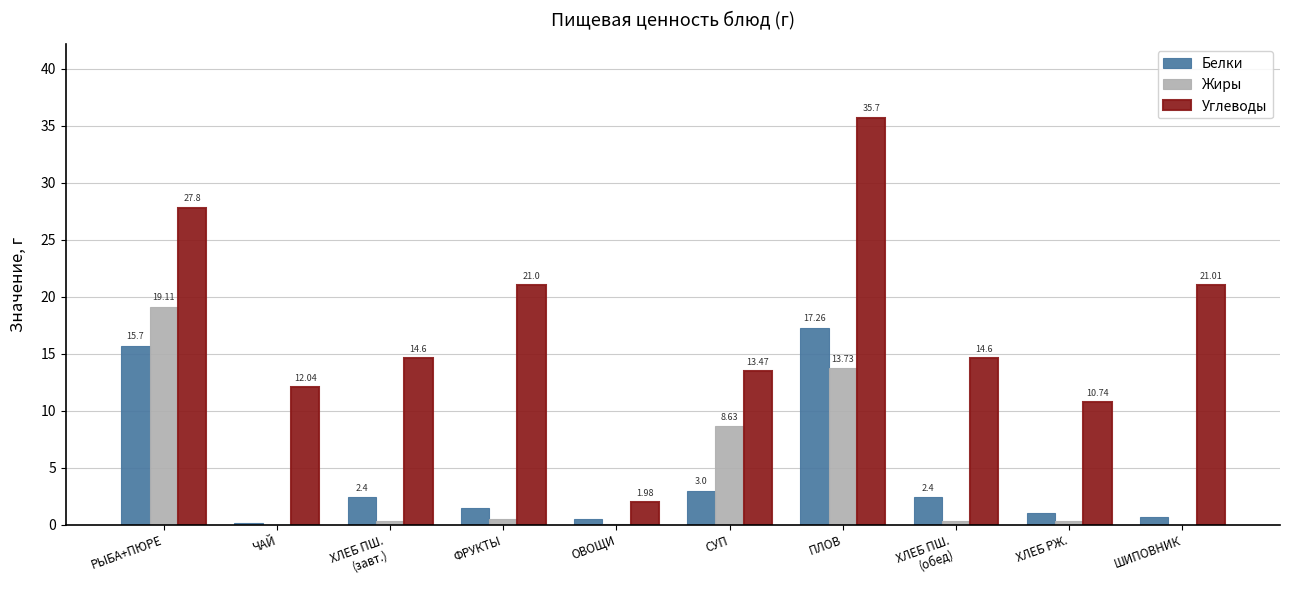

At which category does the chart reach its peak across all series?

ПЛОВ